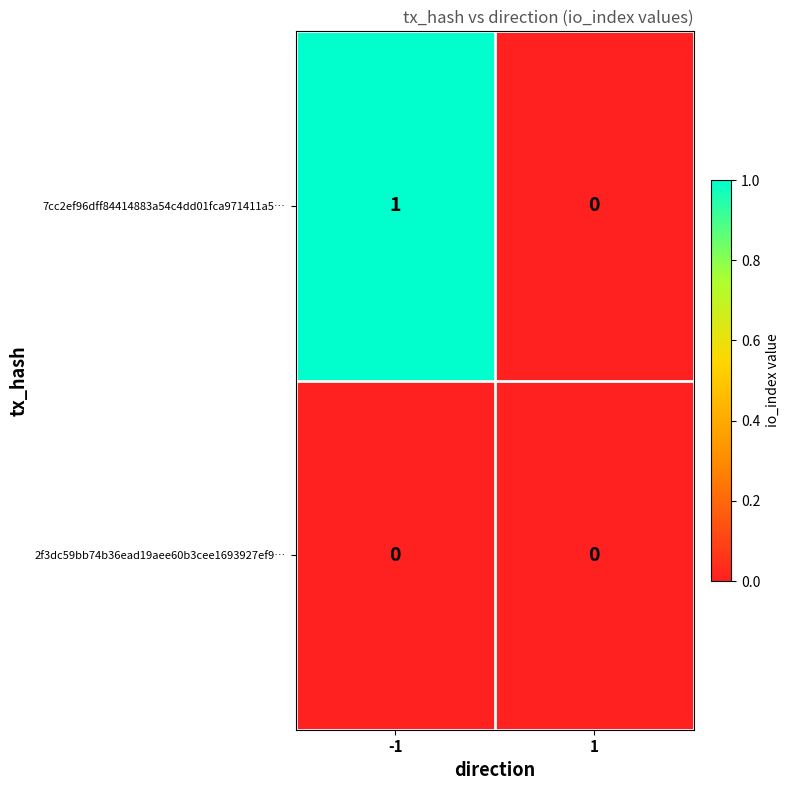

Rank the series by their maximum value, from lowest to highest.

2f3dc59bb74b36ead19aee60b3cee1693927ef9…, 7cc2ef96dff84414883a54c4dd01fca971411a5…